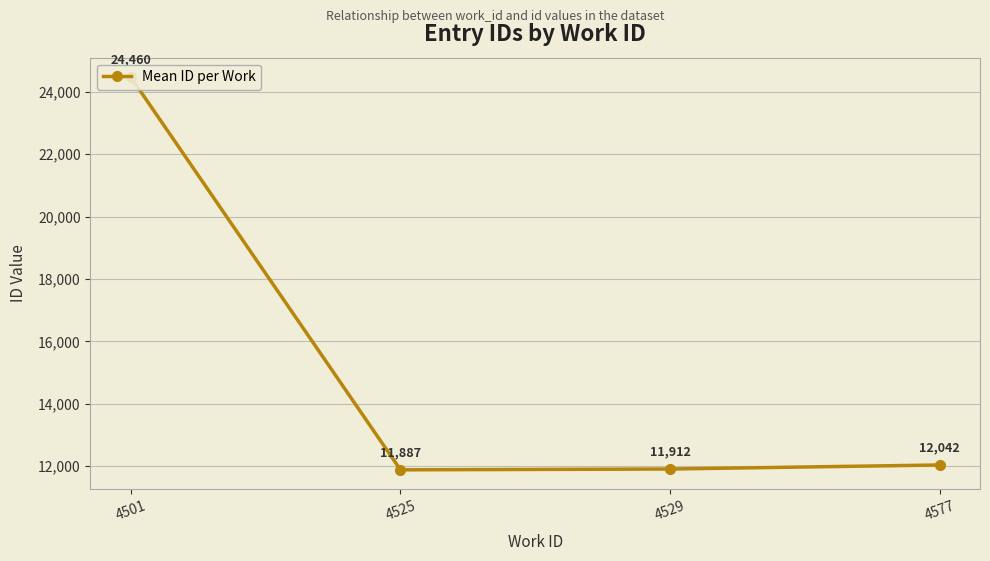

Reading right to left, extract all data points from this chart.

12042.0	11912.5	11886.7	24460.0